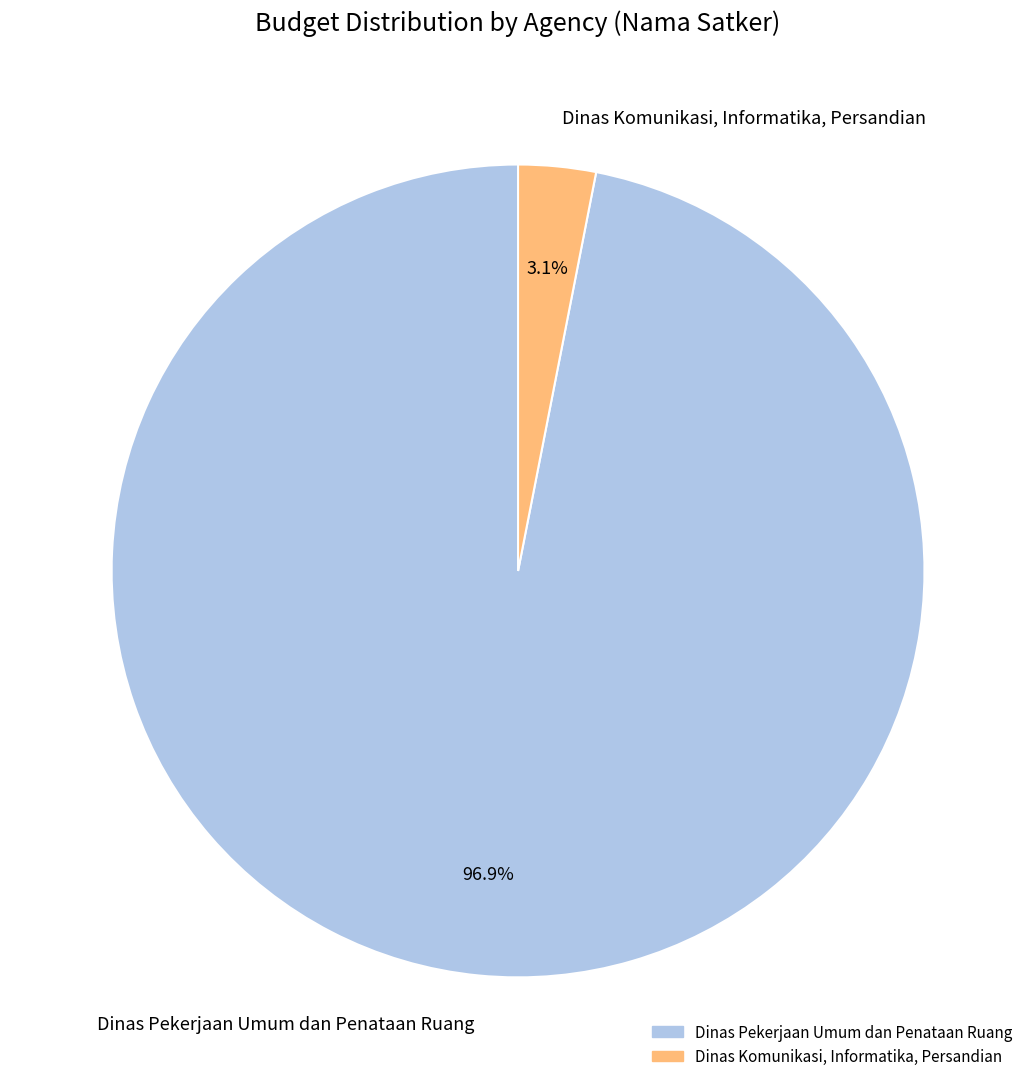

Which category accounts for the majority?

Dinas Pekerjaan Umum dan Penataan Ruang